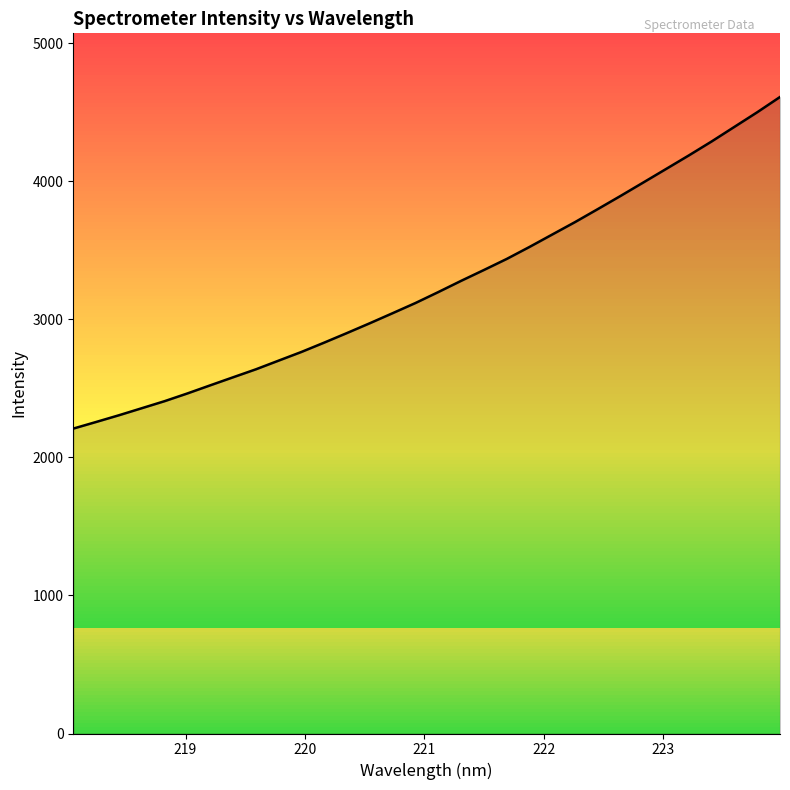

What is the smallest value displayed?

2208.7